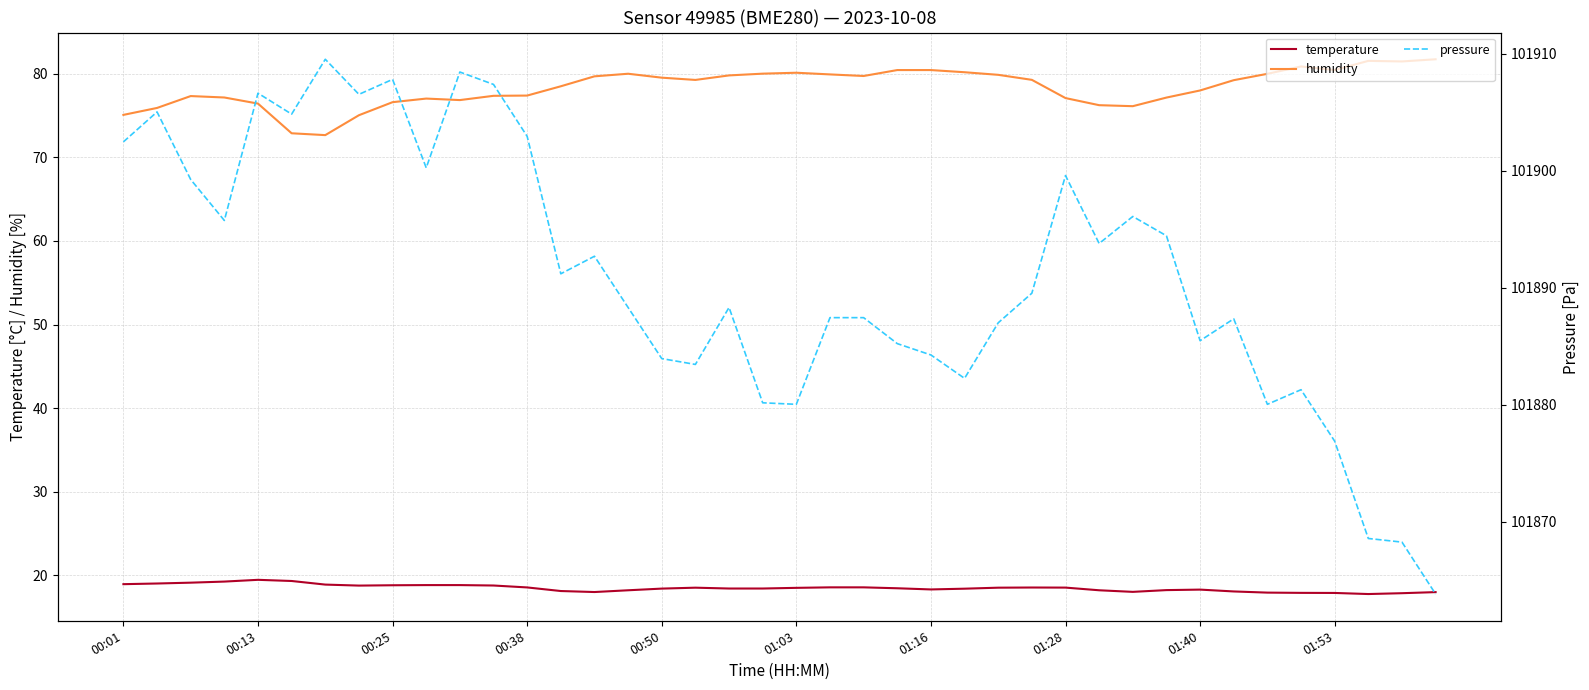

True or false: temperature and humidity intersect in this chart.

False